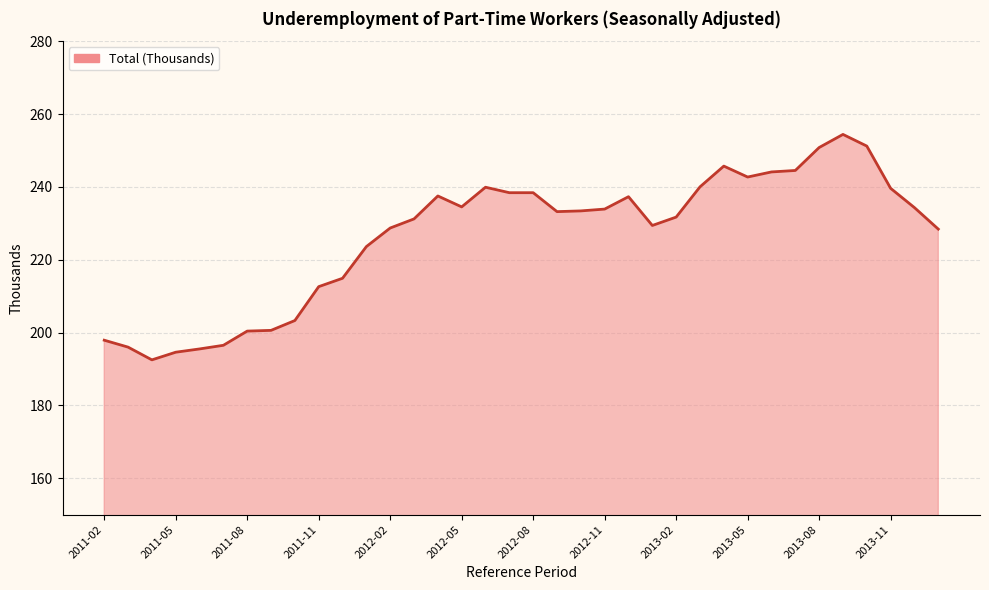

Reading right to left, what are all the values shown in this chart?

228.4	234.3	239.6	251.2	254.4	250.8	244.5	244.1	242.7	245.7	240.0	231.7	229.4	237.3	233.9	233.4	233.2	238.4	238.4	239.9	234.5	237.5	231.2	228.7	223.6	214.9	212.6	203.3	200.6	200.4	196.5	195.5	194.6	192.5	196.0	197.9